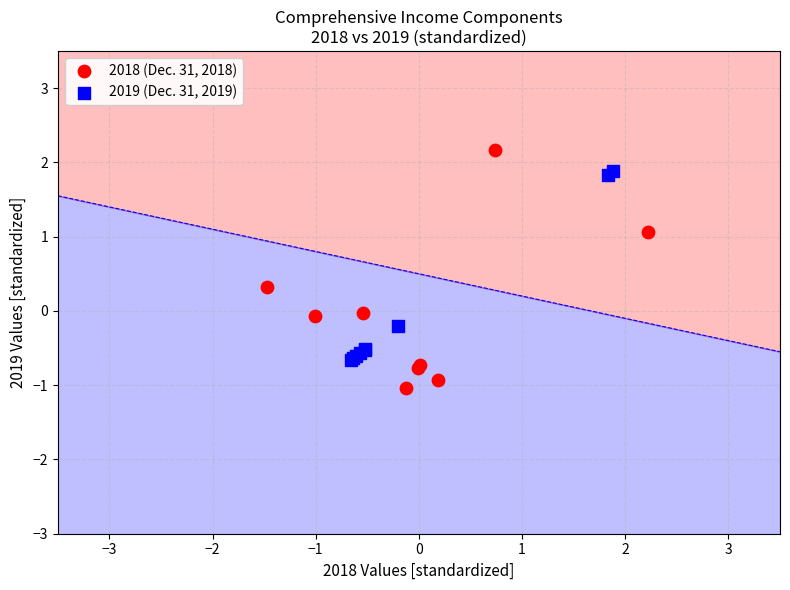

Which series contains the lowest Y value?

2018 (Dec. 31, 2018)